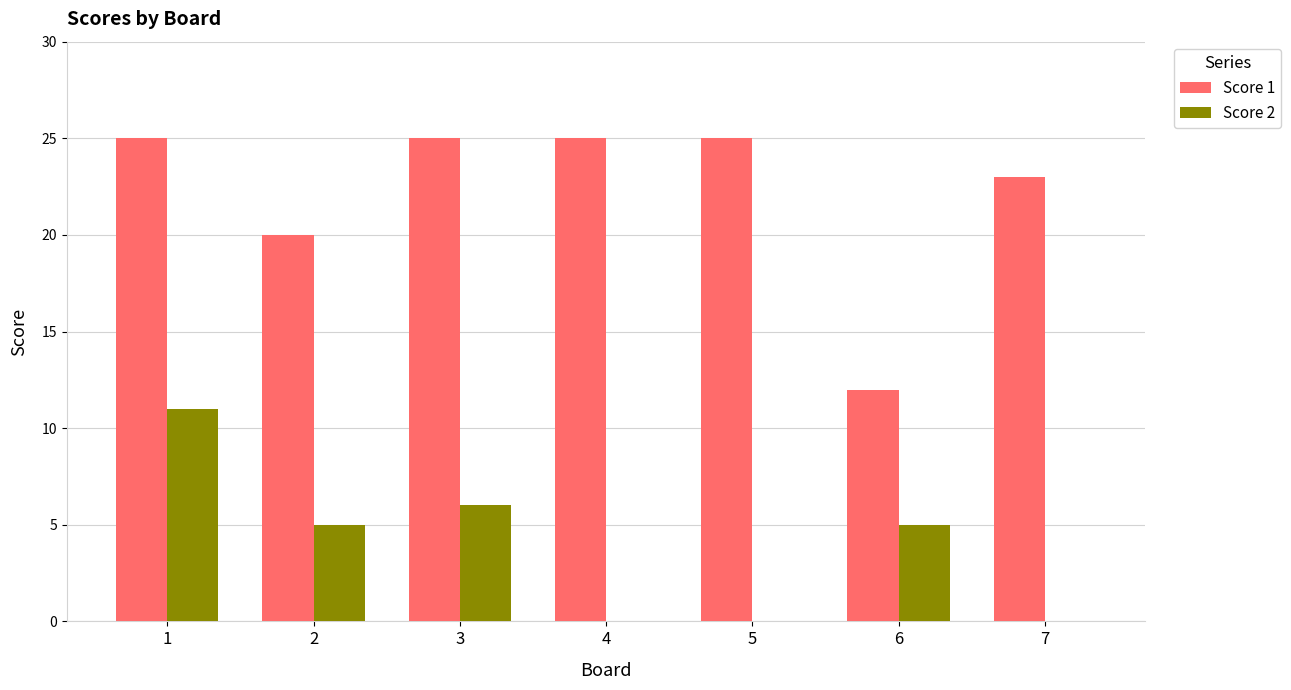

Reading right to left, transcribe all the data shown in this chart.

Score 1: 23	12	25	25	25	20	25
Score 2: 0	5	0	0	6	5	11